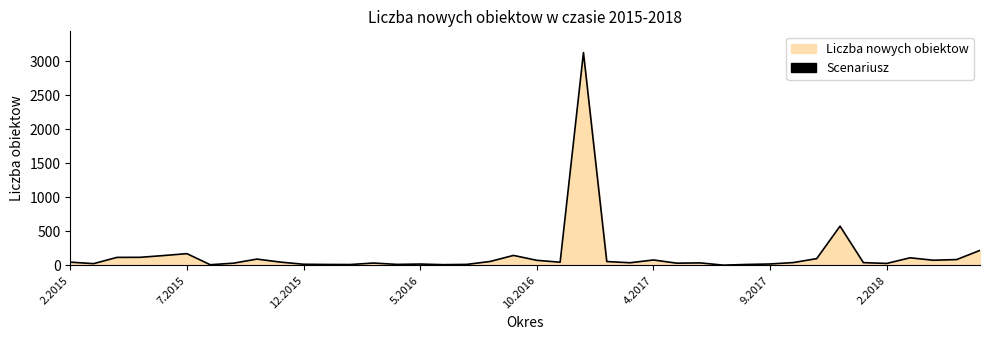

What is the sum of all values?

5898